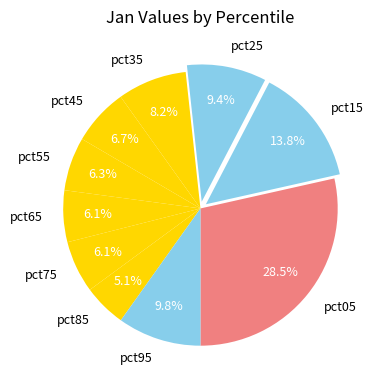

Is there any slice that represents more than half of the pie?

No